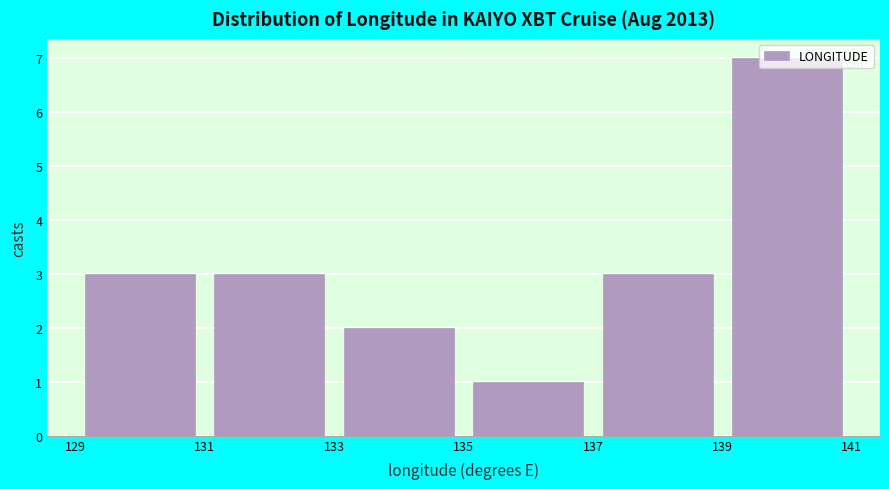

What is the height of the bar covering 131 to 133 on the x-axis? The values are not printed on the chart, so give them approximately, as read against the axis.

3